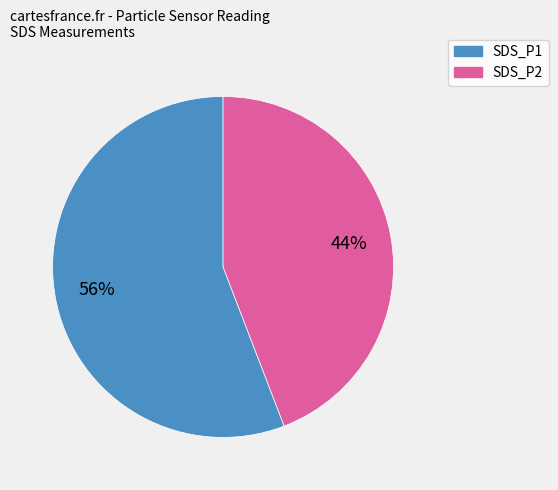

To the nearest percent, what is the average slice percentage?

50%